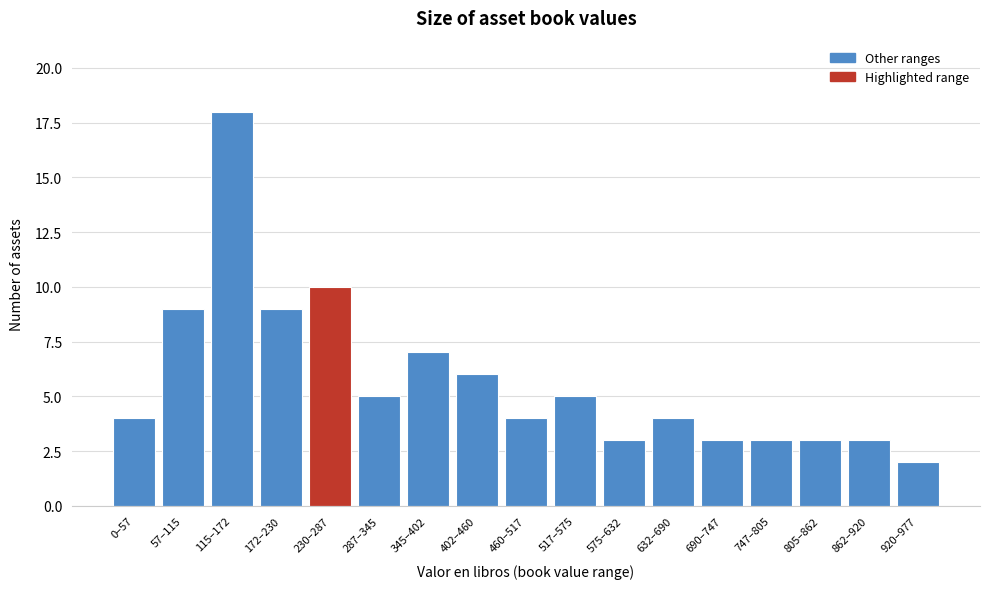

Reading left to right, what are all the values shown in this chart?

0–57=4	57–115=9	115–172=18	172–230=9	230–287=10	287–345=5	345–402=7	402–460=6	460–517=4	517–575=5	575–632=3	632–690=4	690–747=3	747–805=3	805–862=3	862–920=3	920–977=2